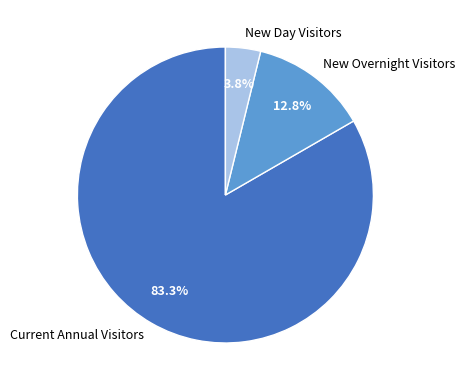

Does any single category account for the majority?

Yes